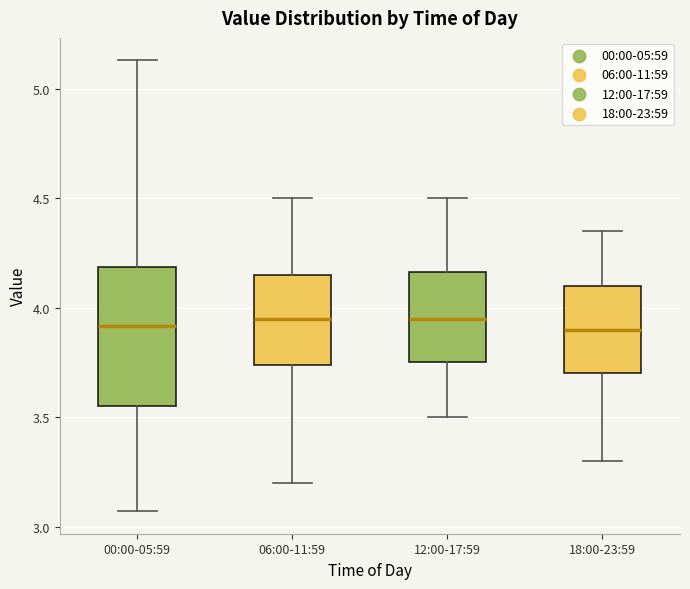

Where is the lower edge of the box for 00:00-05:59 on the y-axis? The values are not printed on the chart, so give them approximately, as read against the axis.

3.55